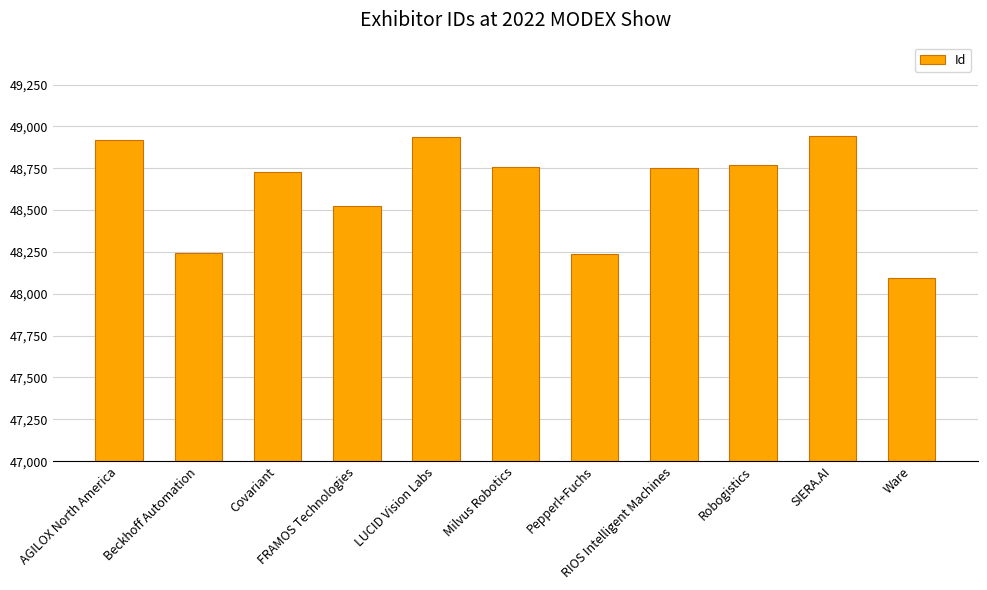

What is the minimum value shown in the chart?

48094